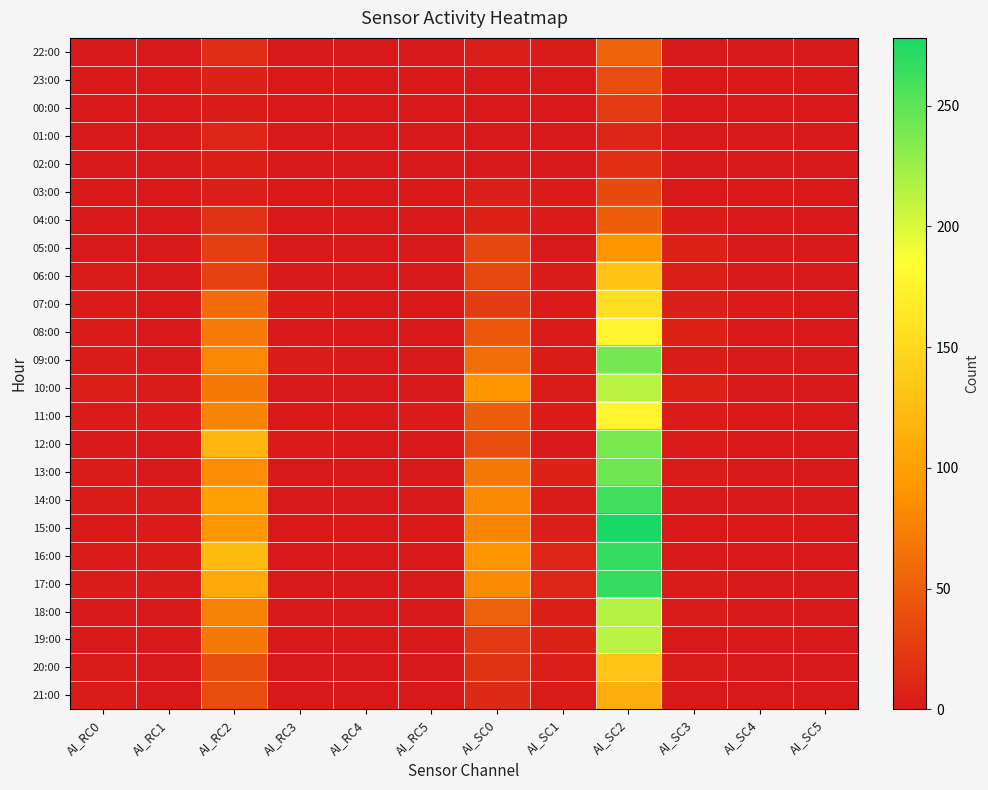

What is the spread (max minus min) of values at AI_RC3?

3